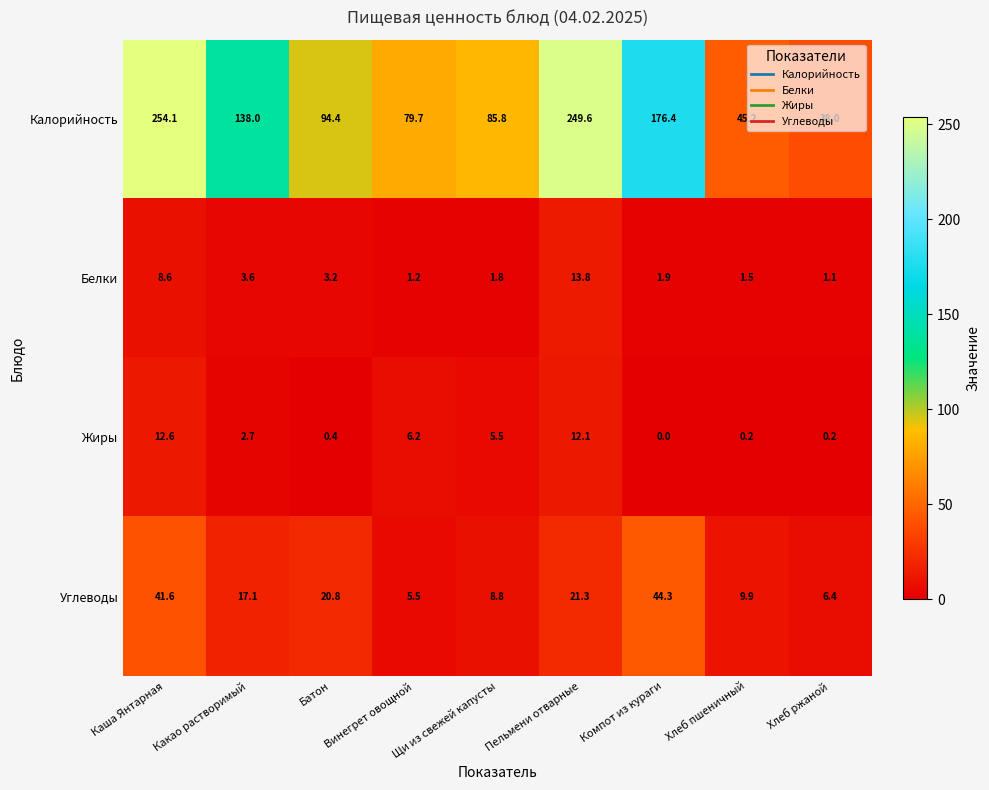

Is it true that Белки equals 0.4 at Хлеб ржаной?

False